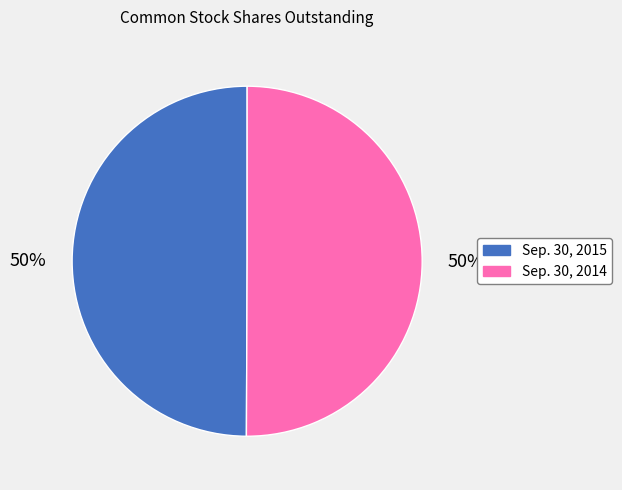

To the nearest percent, what percentage of the pie is Sep. 30, 2014?

50%